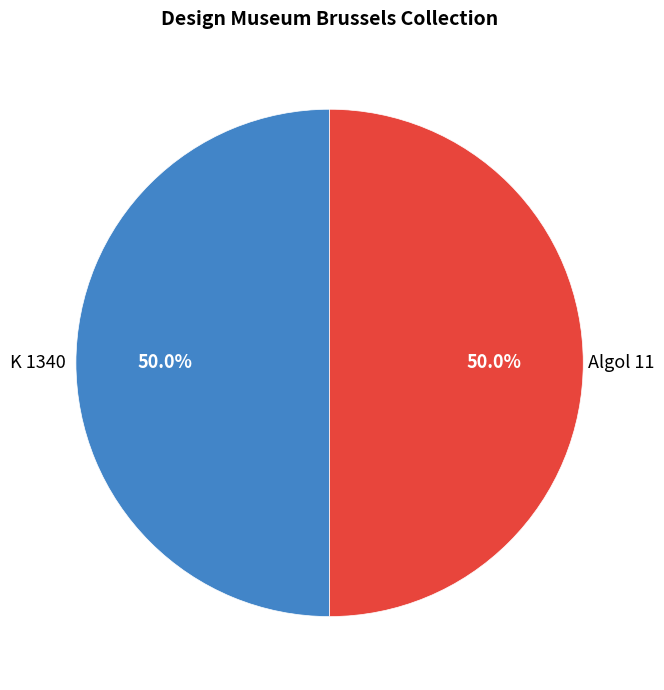

What is the largest slice in the pie chart?

K 1340